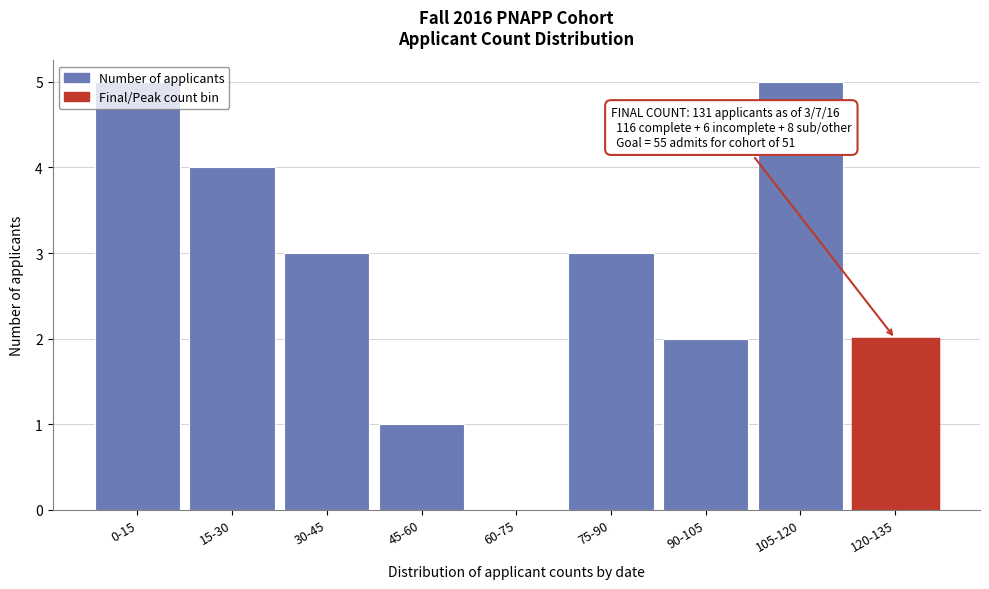

What is the maximum value shown in the chart?

5